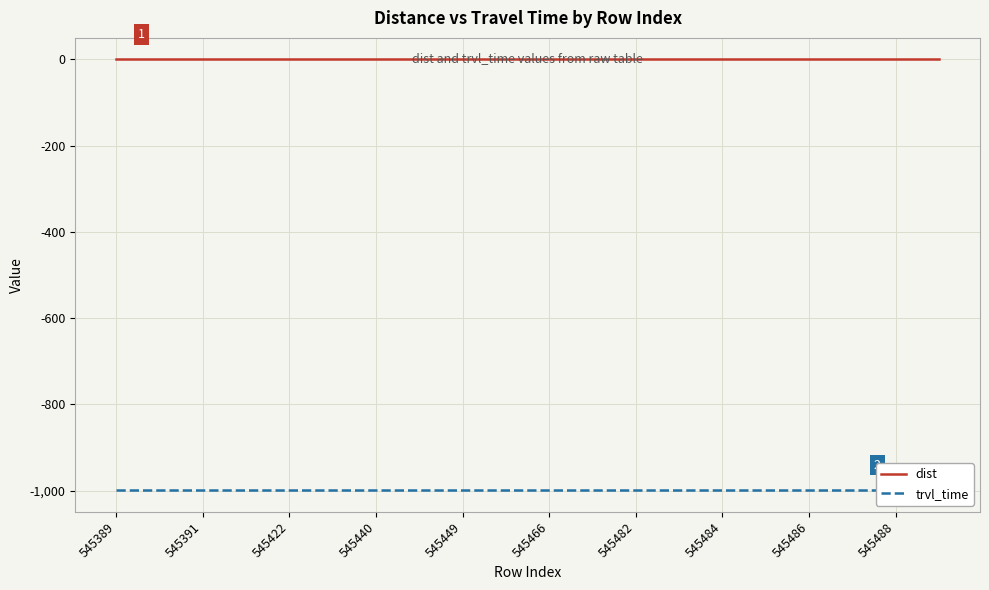

What is the difference between the highest and lowest values at 545391?

999